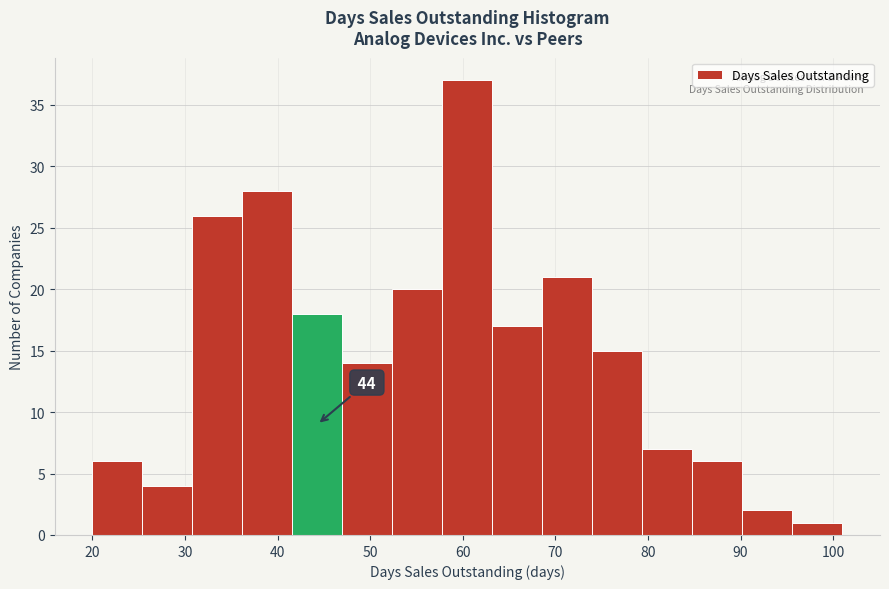

Which range on the x-axis has the tallest bar?

57.8 to 63.2